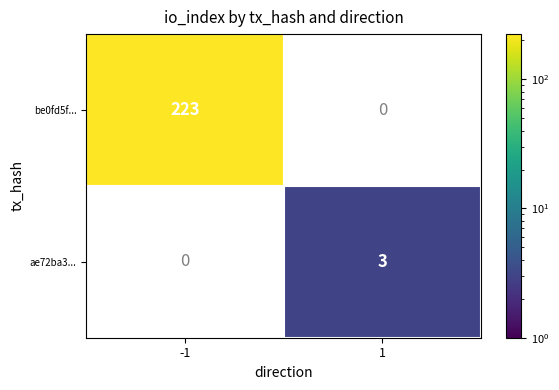

How many data points does each series have?

2